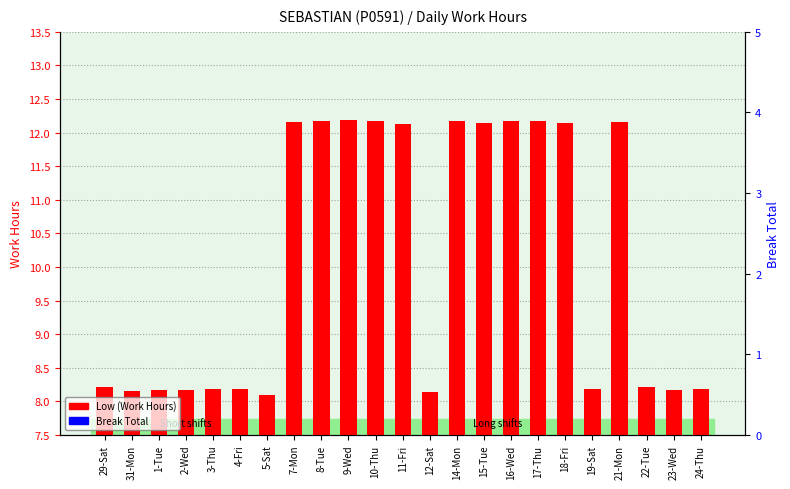

The Break Total series shows 0.0 at 17-Thu. True or false?

True